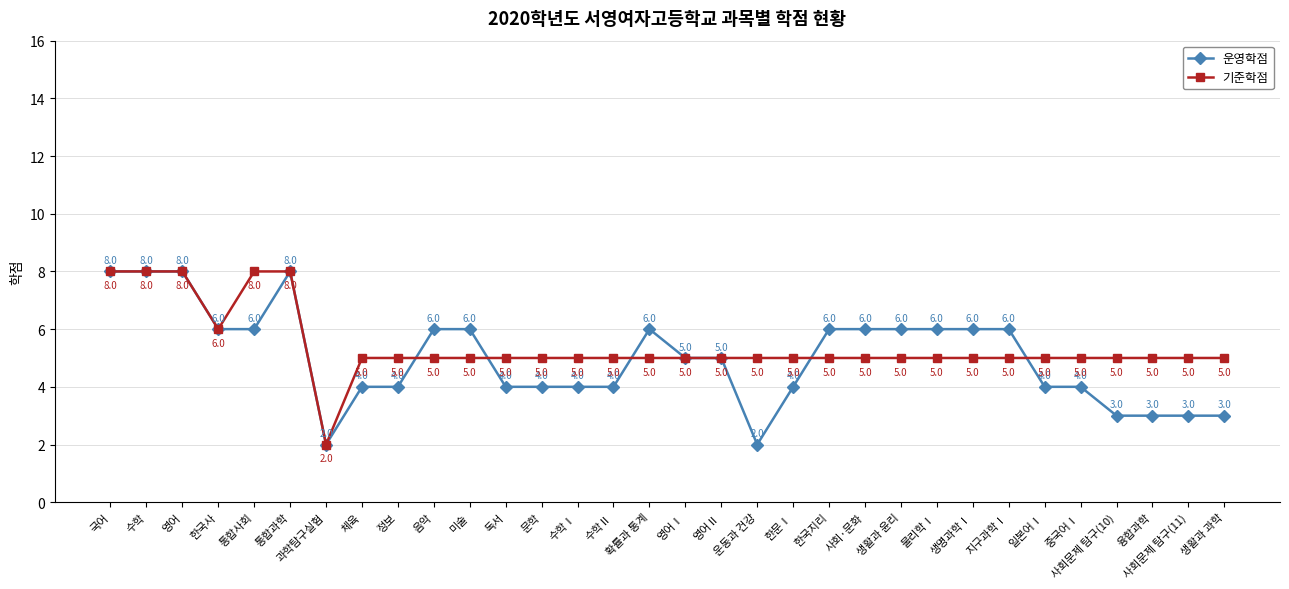

The 운영학점 series shows 4 at 한문Ⅰ. True or false?

True